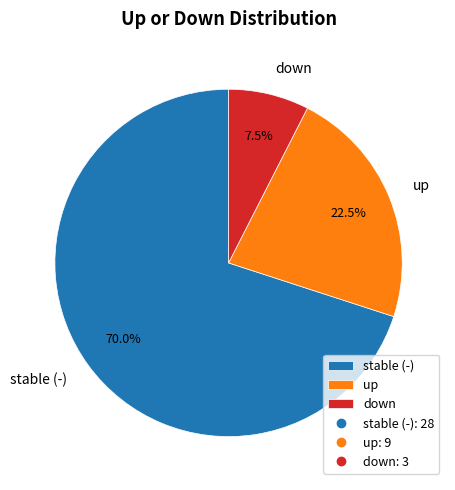

What is the ratio of the value at up to the value at stable (-)?

0.3